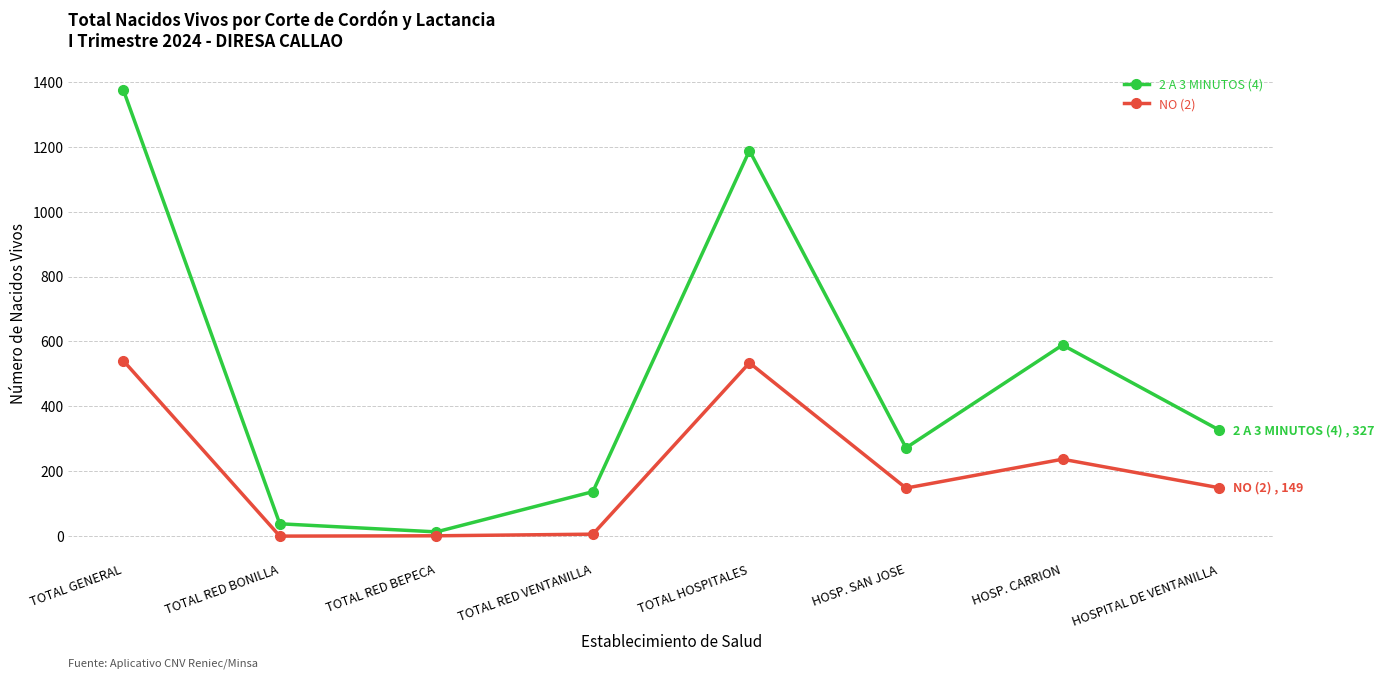

Rank the series by their average value, from highest to lowest.

2 A 3 MINUTOS (4), NO (2)